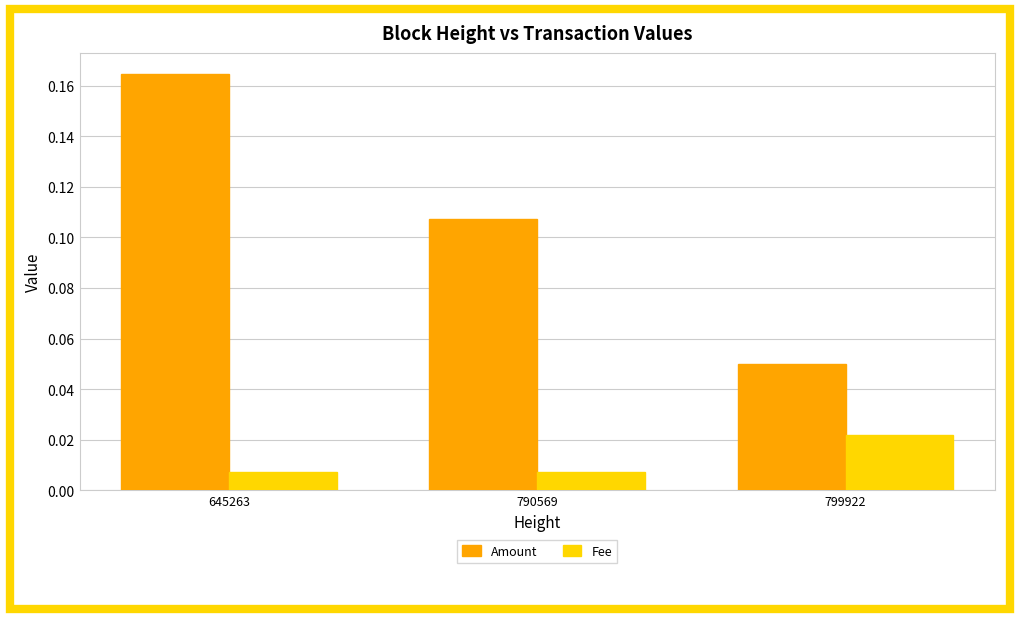

Count the number of data series in this chart.

2